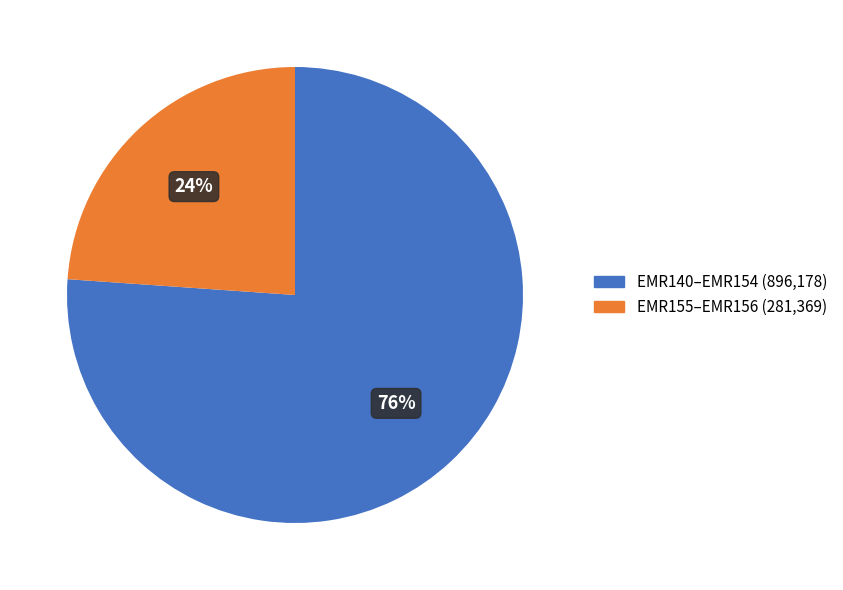

Is there any slice that represents more than half of the pie?

Yes